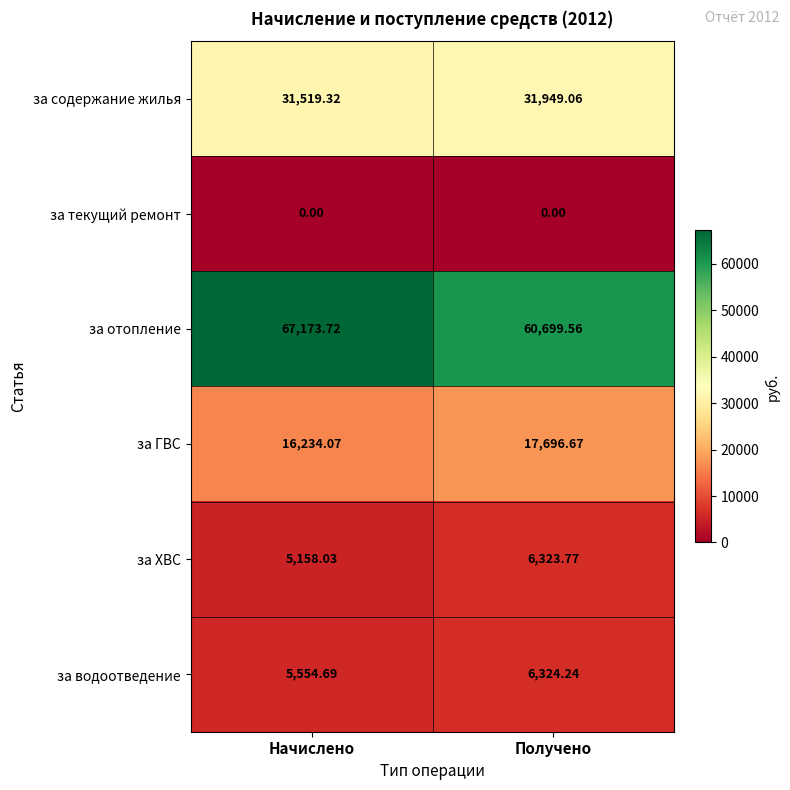

Where does the за ГВС series first go above 17696?

Получено